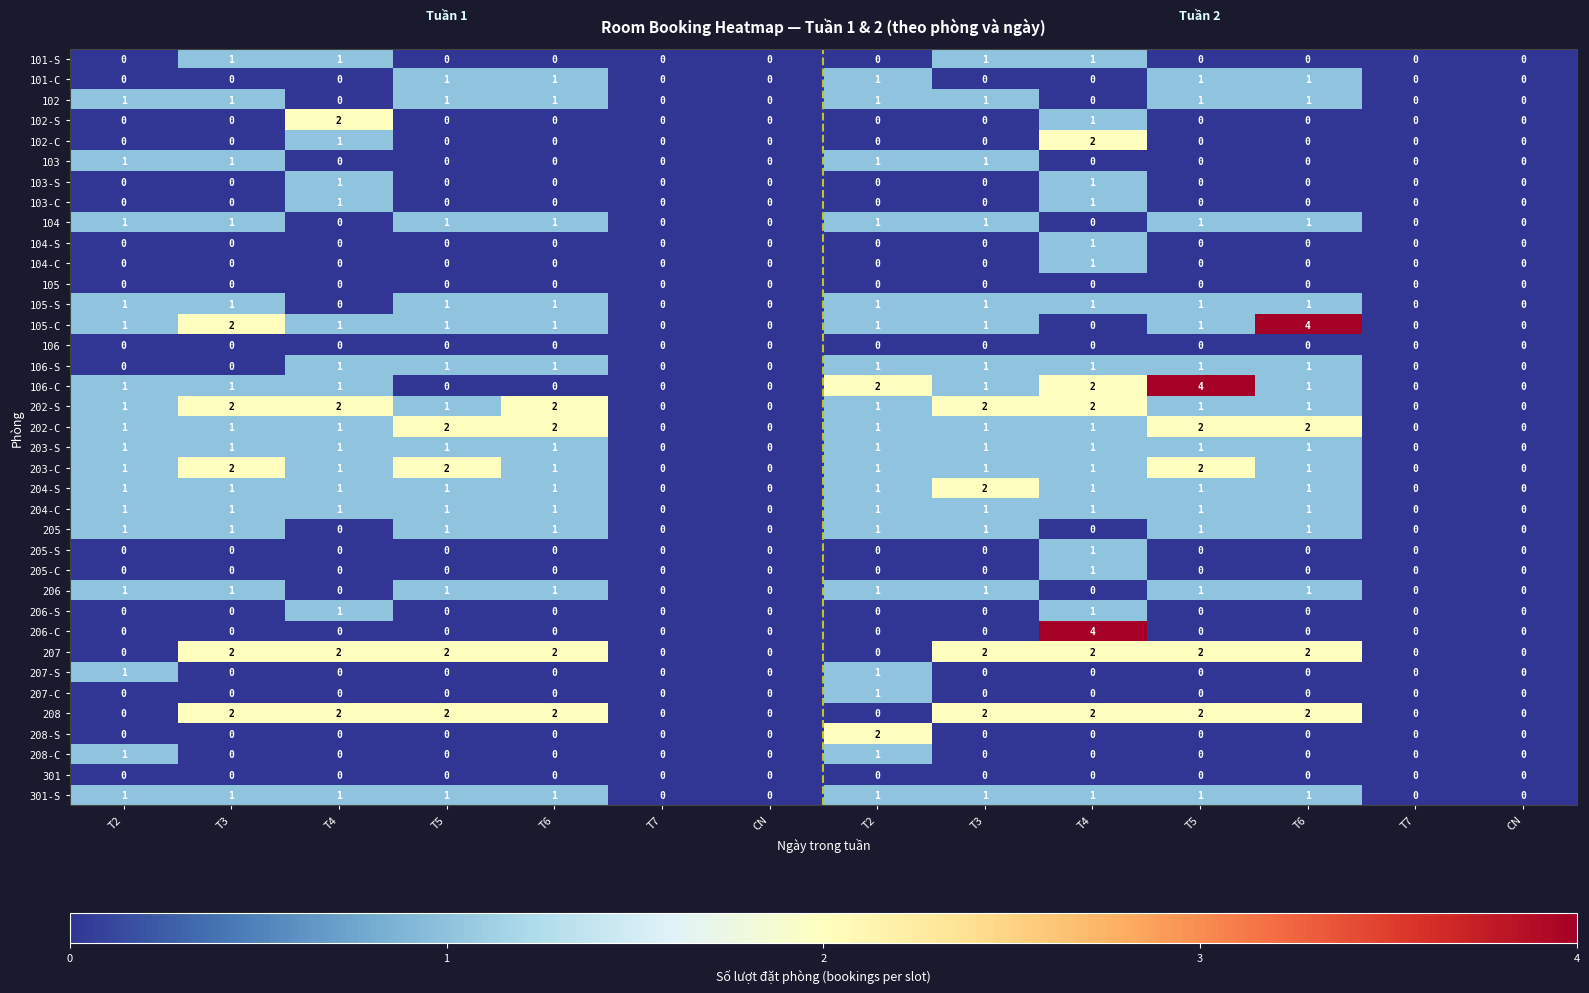

What is the greatest value displayed?

4